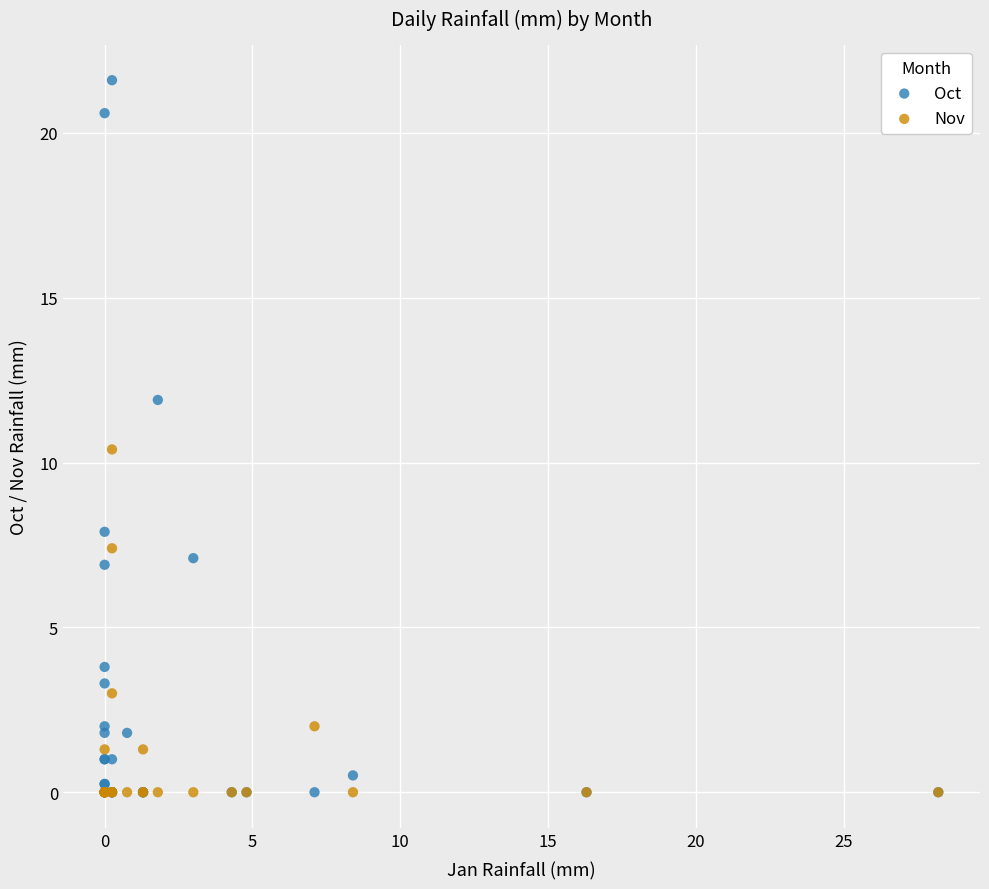

In the Oct series, what Y value is closest to 10?

11.9